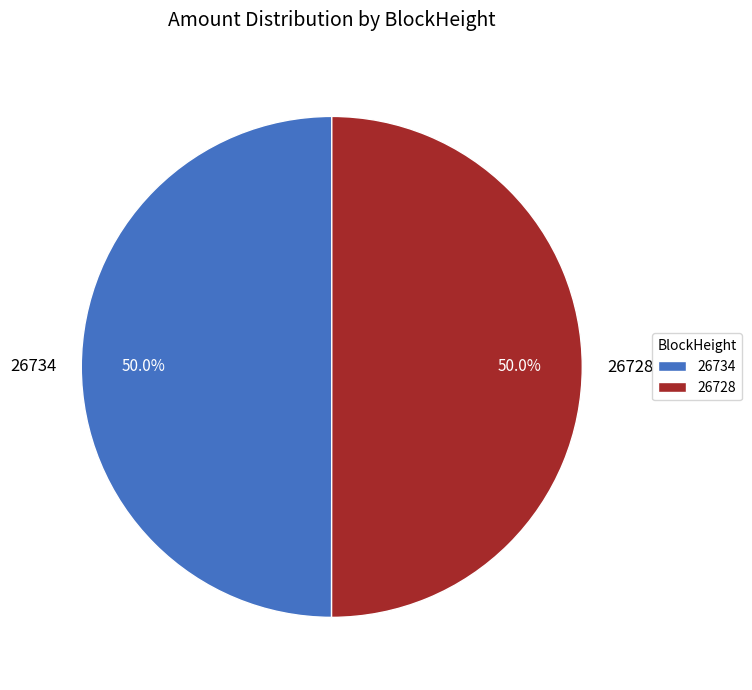

How many segments does this pie chart have?

2